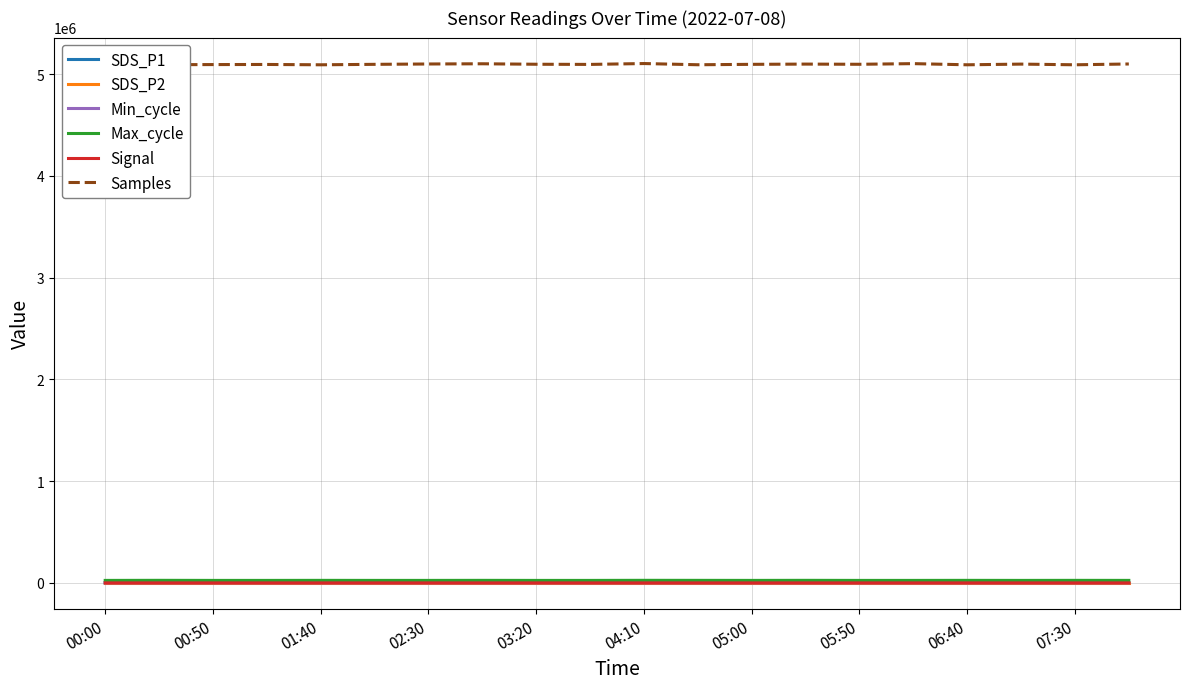

What is the average value of the Samples series?

5095556.0